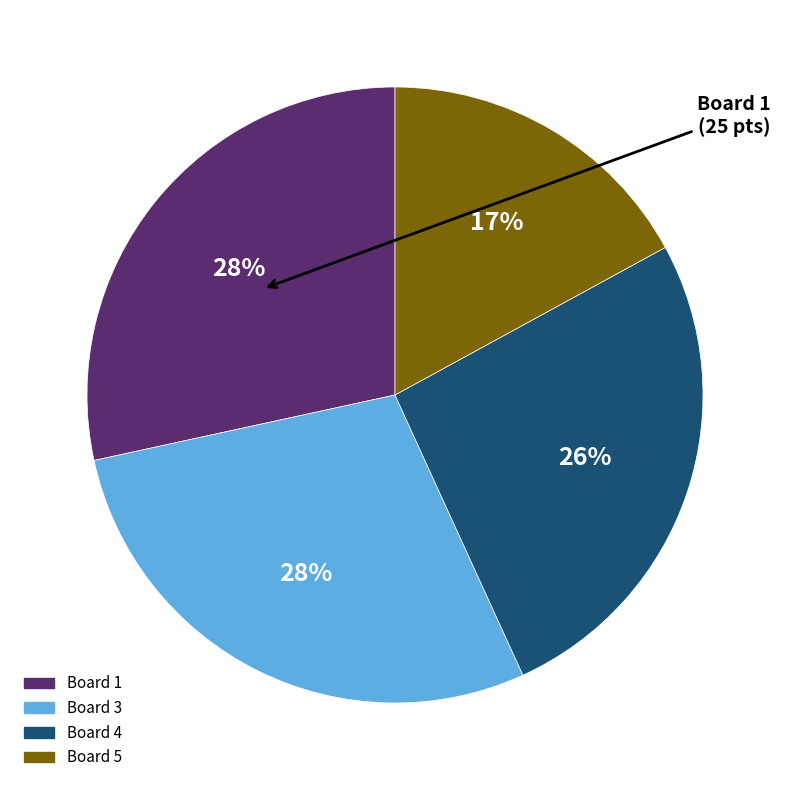

To the nearest percent, what is the difference between the largest and smallest slice percentages?

11%